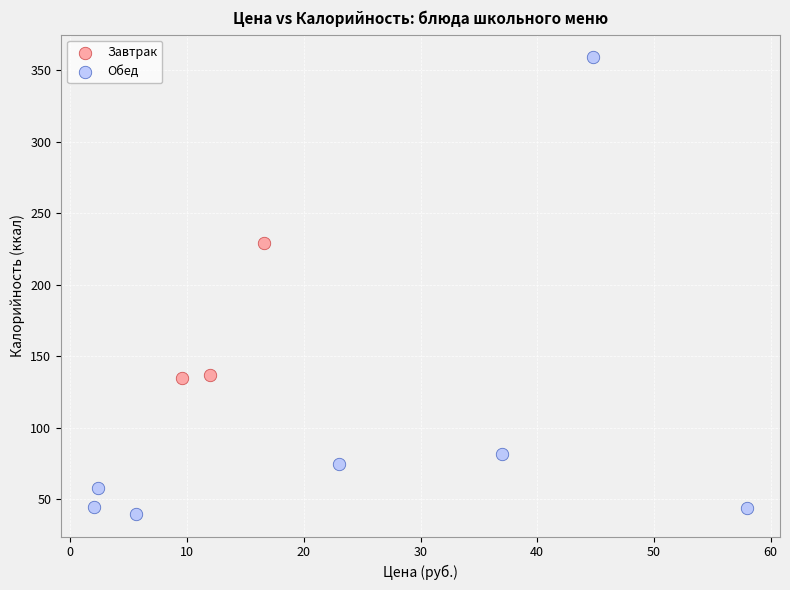

What are all the series names shown in the legend?

Завтрак, Обед